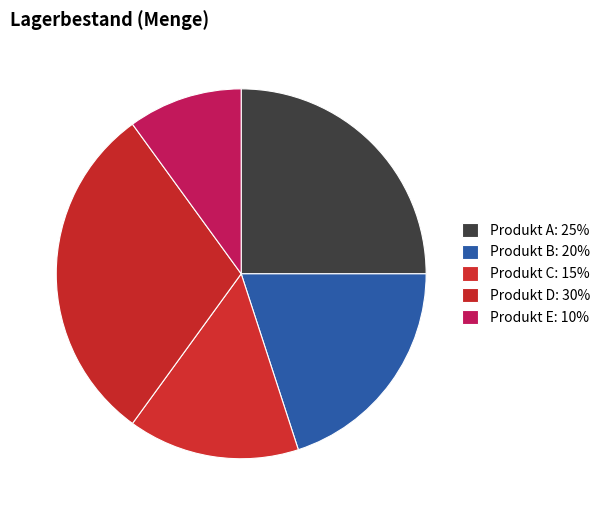

How many segments does this pie chart have?

5